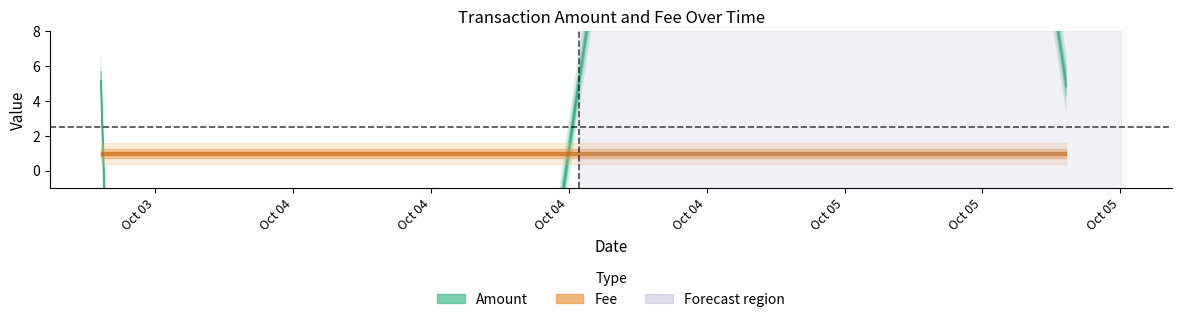

Count the Amount values in the range 5 to 6.

3